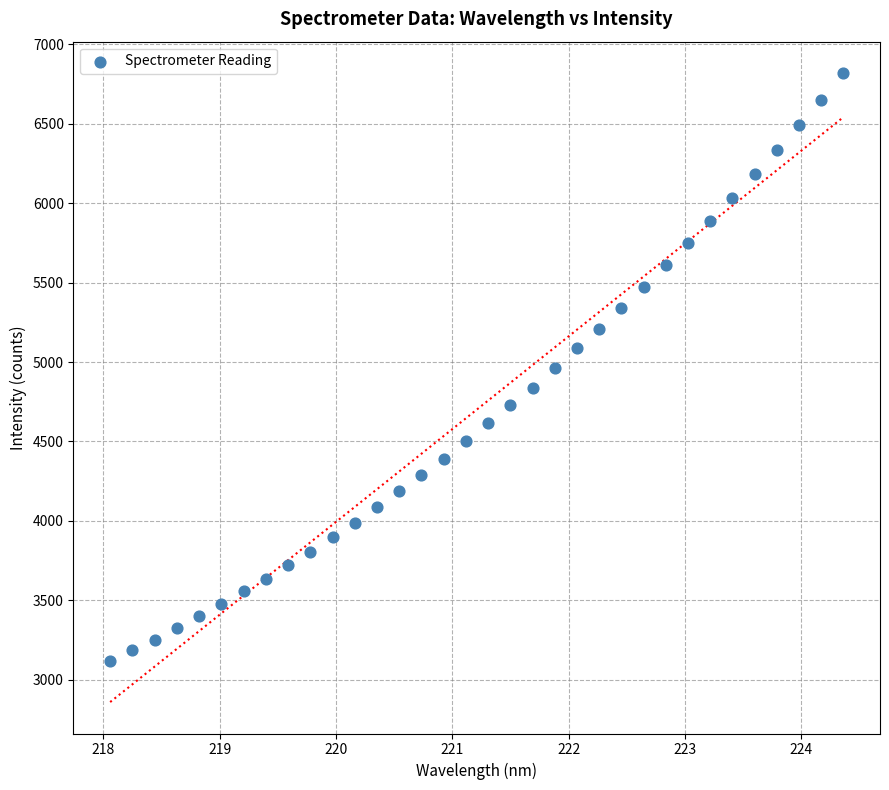

What is the range of X values (max minus min)?

6.3